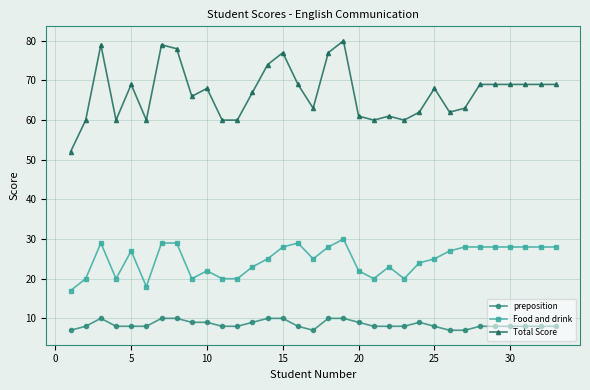

True or false: Total Score has more than 0 points higher than both neighbors.

True